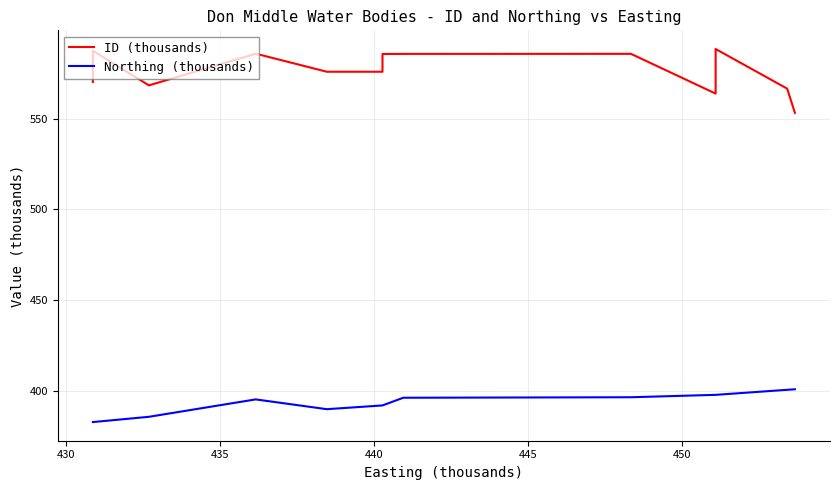

True or false: Northing (thousands) and ID (thousands) cross at least once.

False